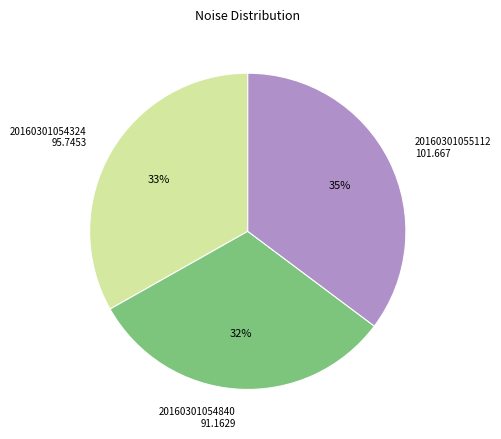

To the nearest percent, what is the average slice percentage?

33%